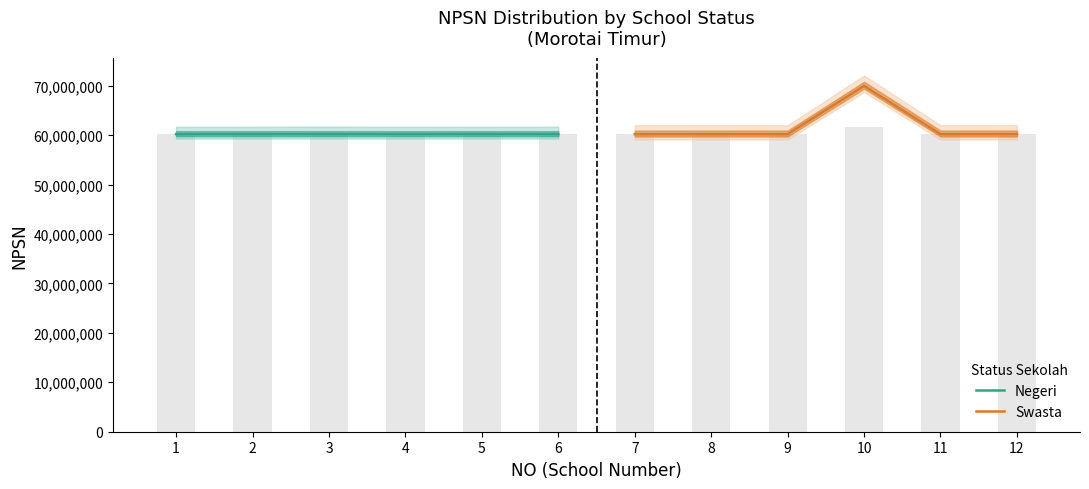

How many data points in Swasta are above 60202849?

2